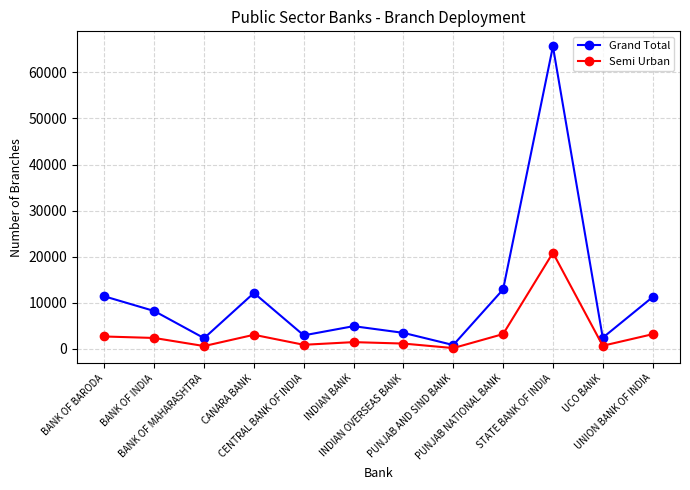

True or false: Semi Urban and Grand Total cross at least once.

False